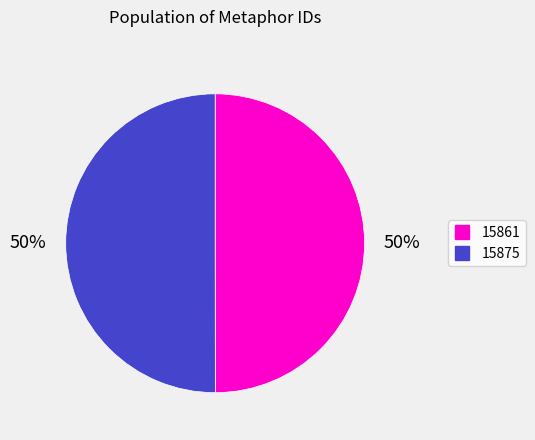

To the nearest percent, what portion does 15861 represent?

50%